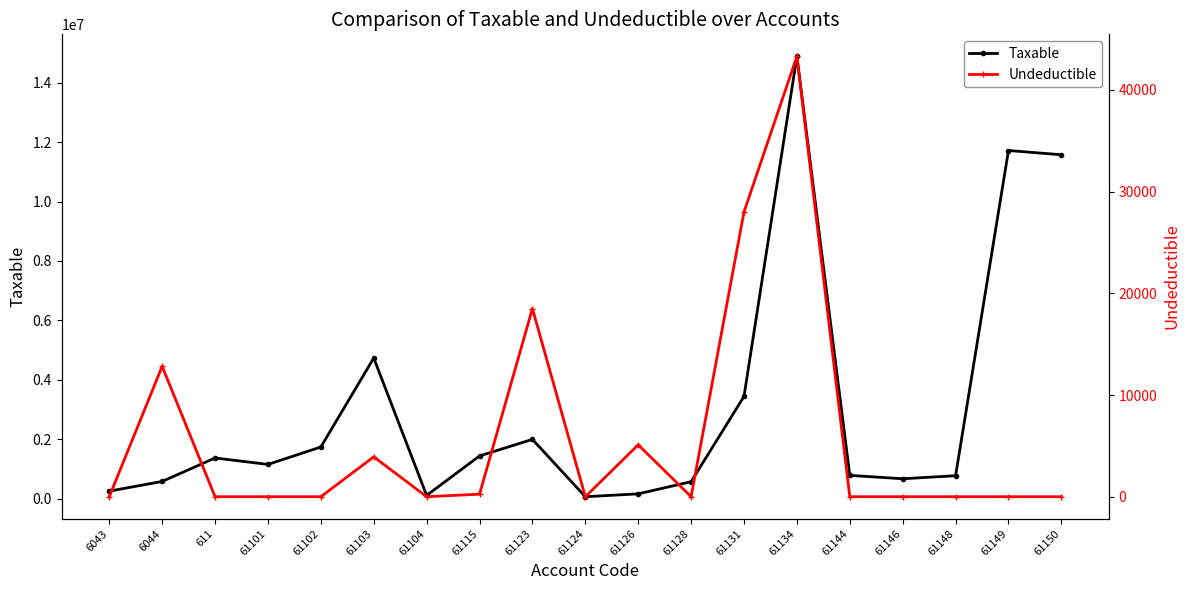

True or false: Taxable and Undeductible cross at least once.

False